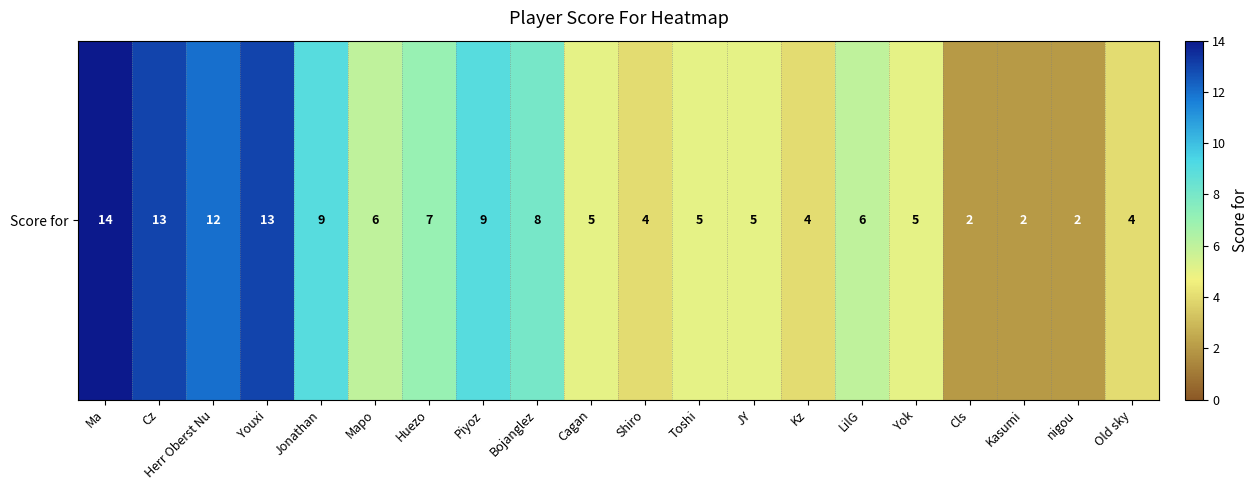

At which label is the value closest to 8?

Bojanglez